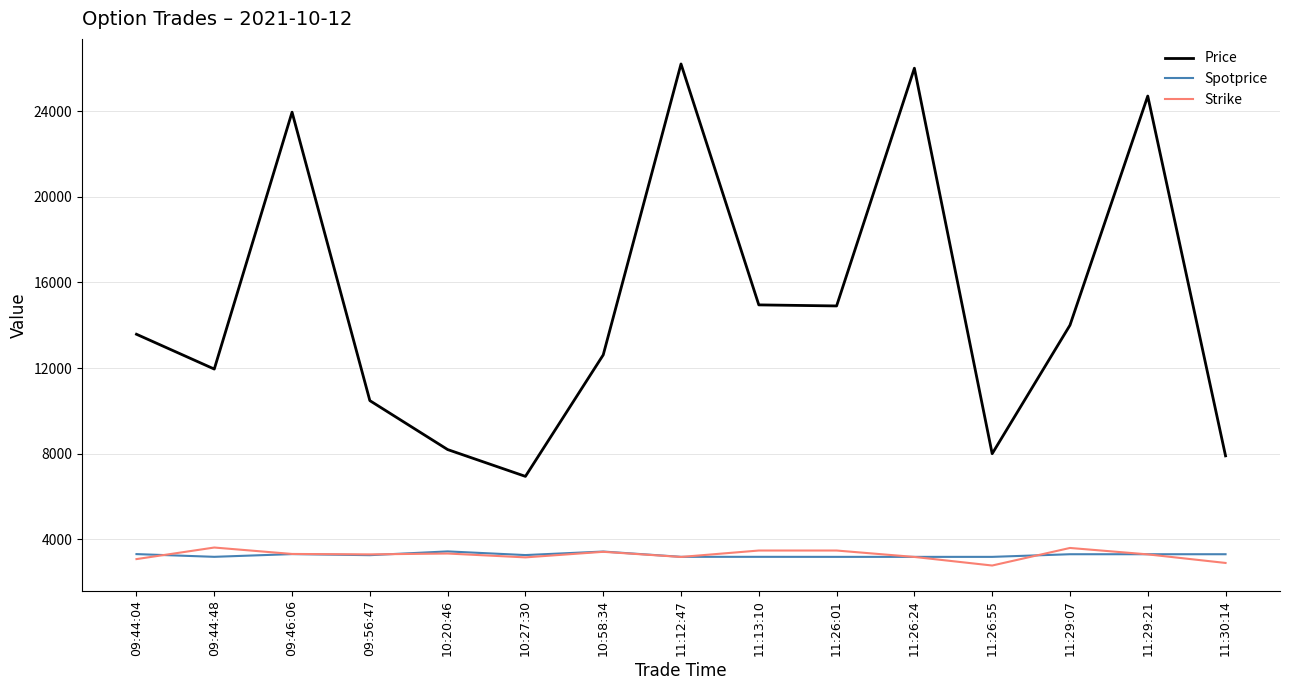

What is the maximum value shown in the chart?

26198.0